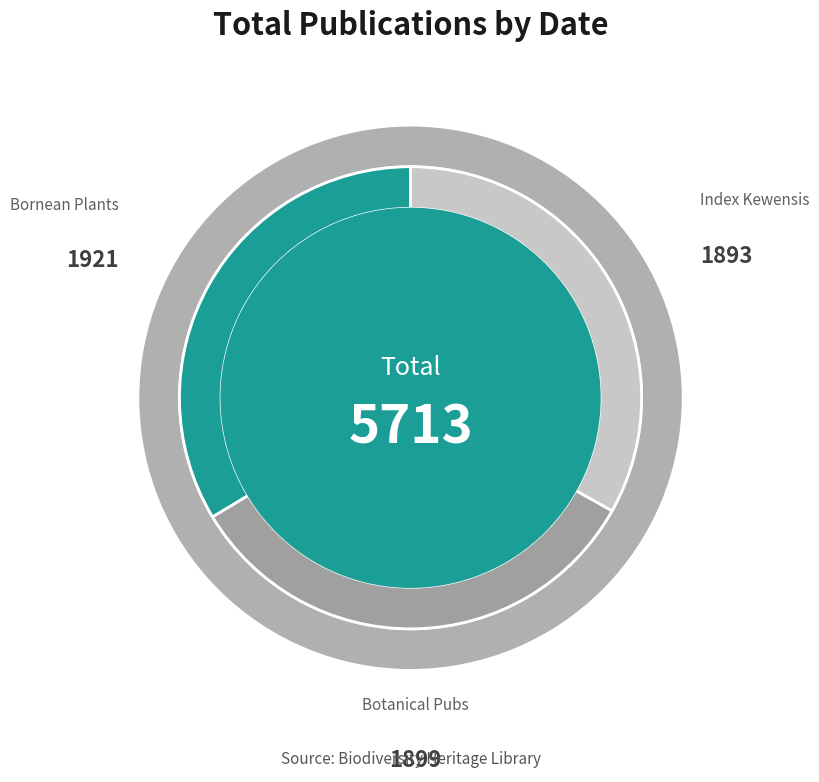

What percentage do Index Kewensis plantarum phanerogamarum (1893) and Botanical publications of E.D. Merrill (1899) together represent?

66.4%